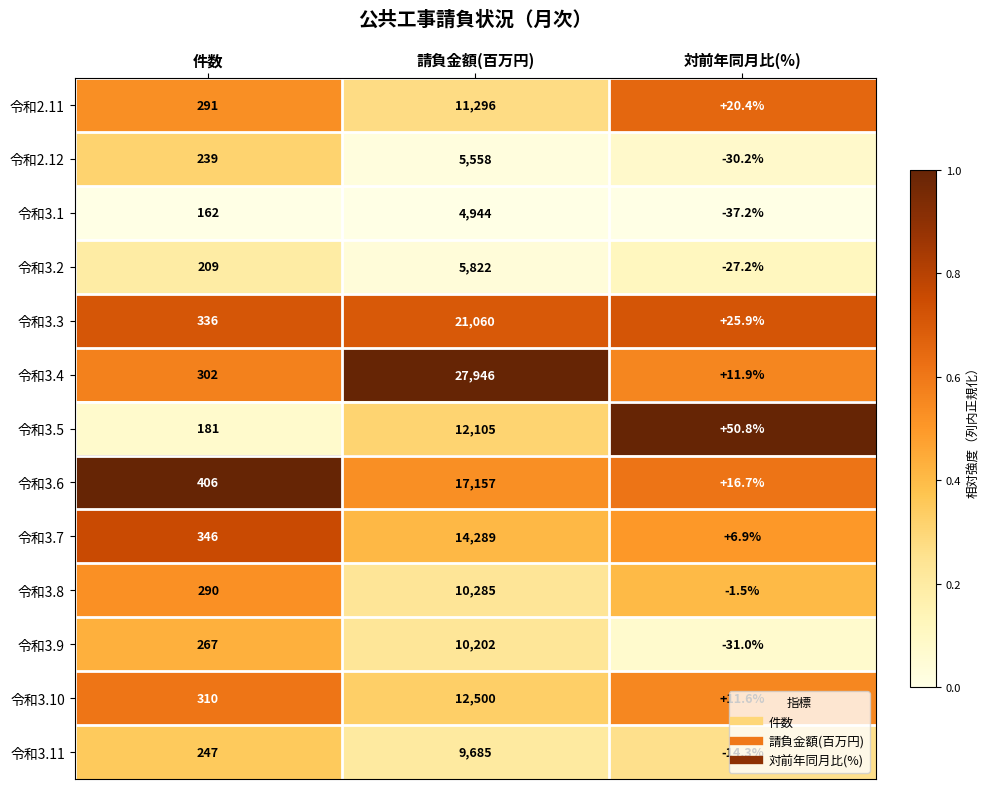

True or false: 令和3.5 has a value of 39.5 at 件数.

False